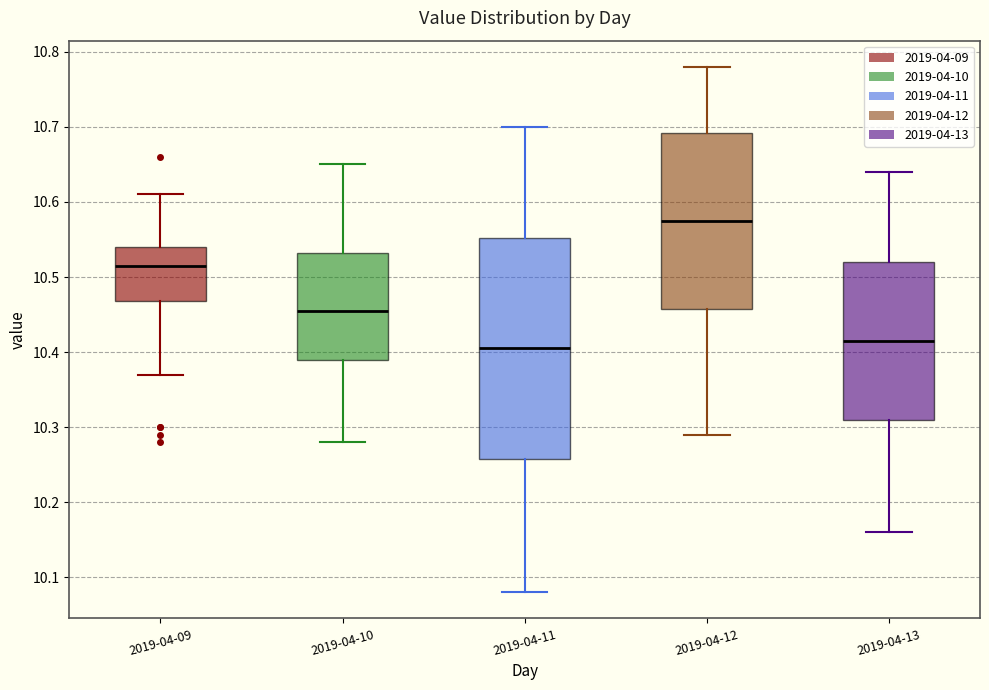

Reading left to right, read every box against the y-axis: the position of its median line, the range the box covers, and the ends of its whiskers. The values are not printed on the chart, so give them approximately, as read against the axis.

2019-04-09: median 10.52, box 10.47 to 10.54, whiskers 10.37 to 10.61
2019-04-10: median 10.46, box 10.39 to 10.53, whiskers 10.28 to 10.65
2019-04-11: median 10.41, box 10.26 to 10.55, whiskers 10.08 to 10.70
2019-04-12: median 10.58, box 10.46 to 10.69, whiskers 10.29 to 10.78
2019-04-13: median 10.42, box 10.31 to 10.52, whiskers 10.16 to 10.64